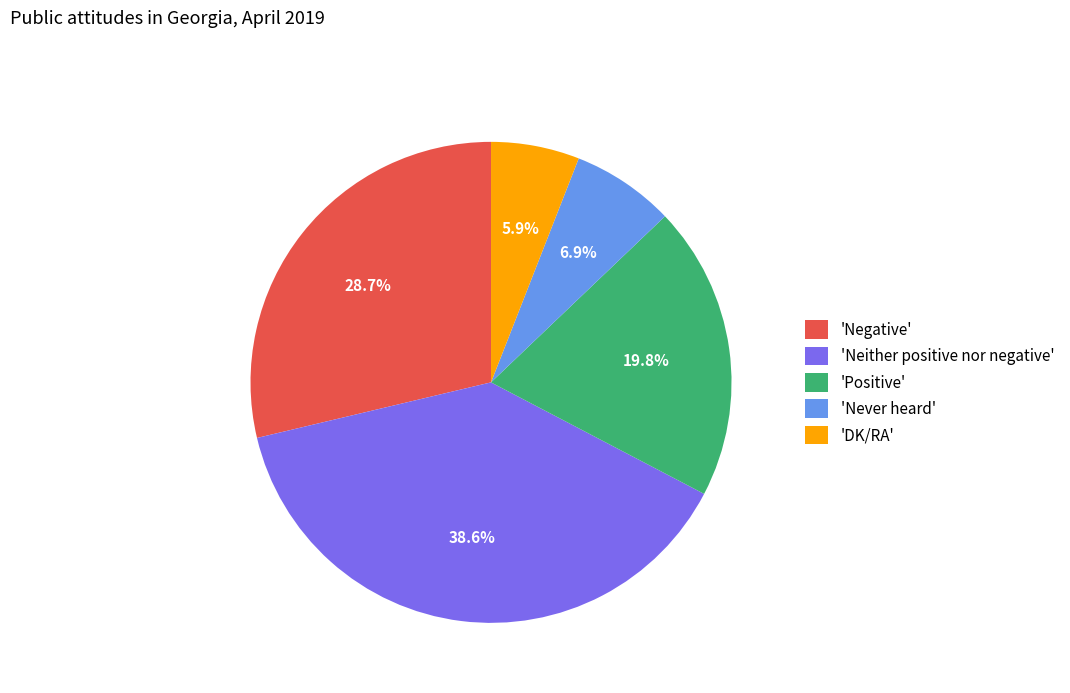

How many slices are in this pie chart?

5